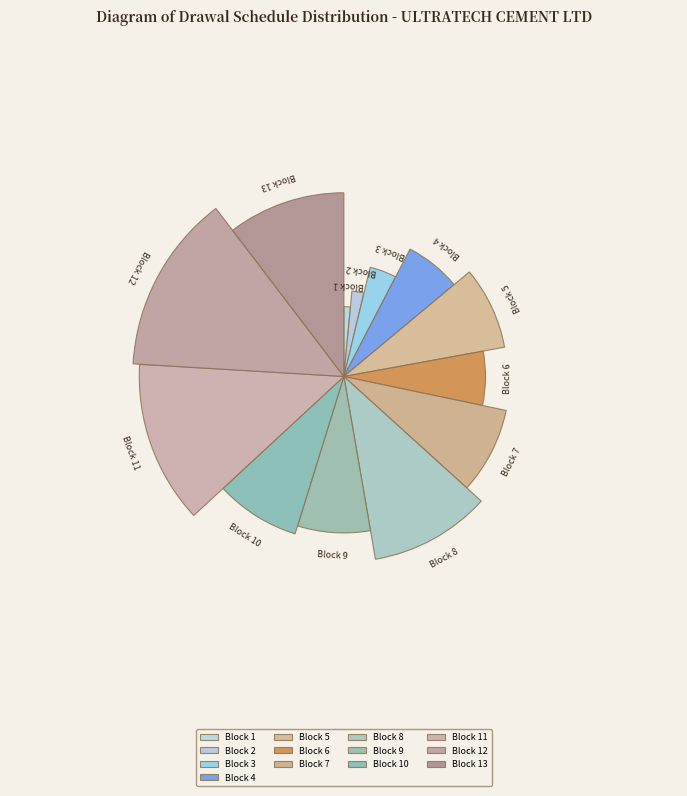

Does Block 1 represent more than half of the total?

No